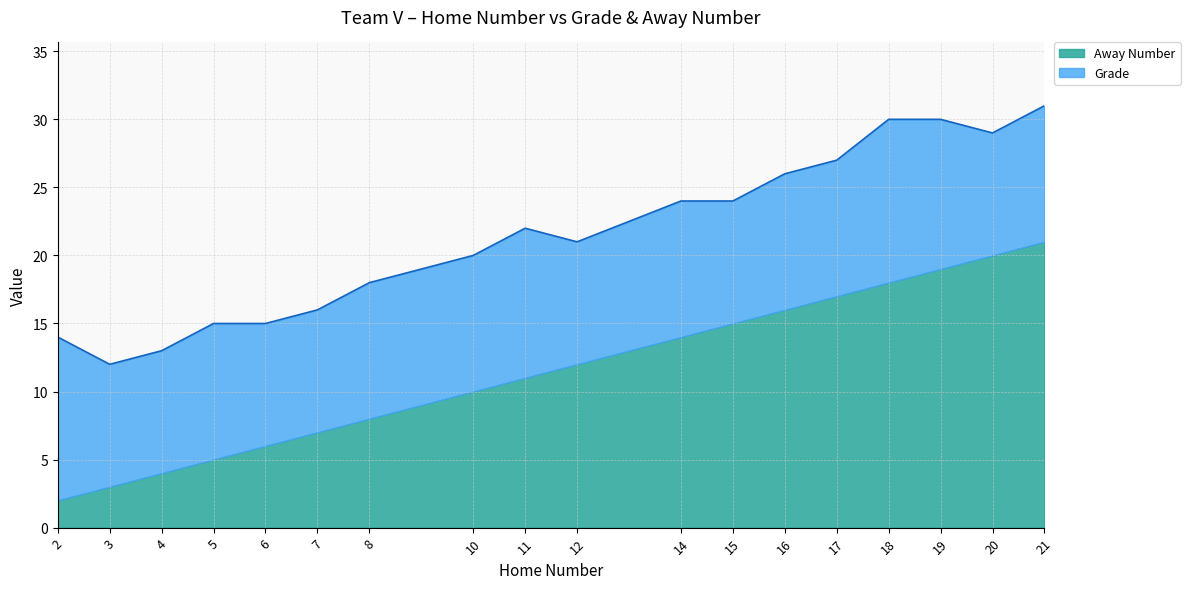

The value at 4 is 22. True or false?

False